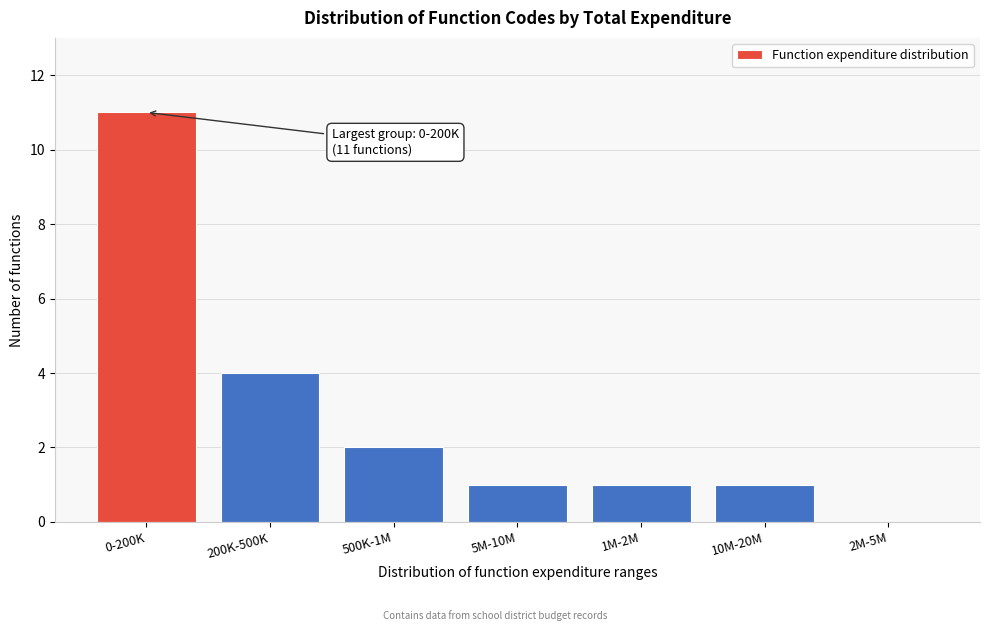

Reading left to right, transcribe all the data shown in this chart.

0-200K=11	200K-500K=4	500K-1M=2	5M-10M=1	1M-2M=1	10M-20M=1	2M-5M=0